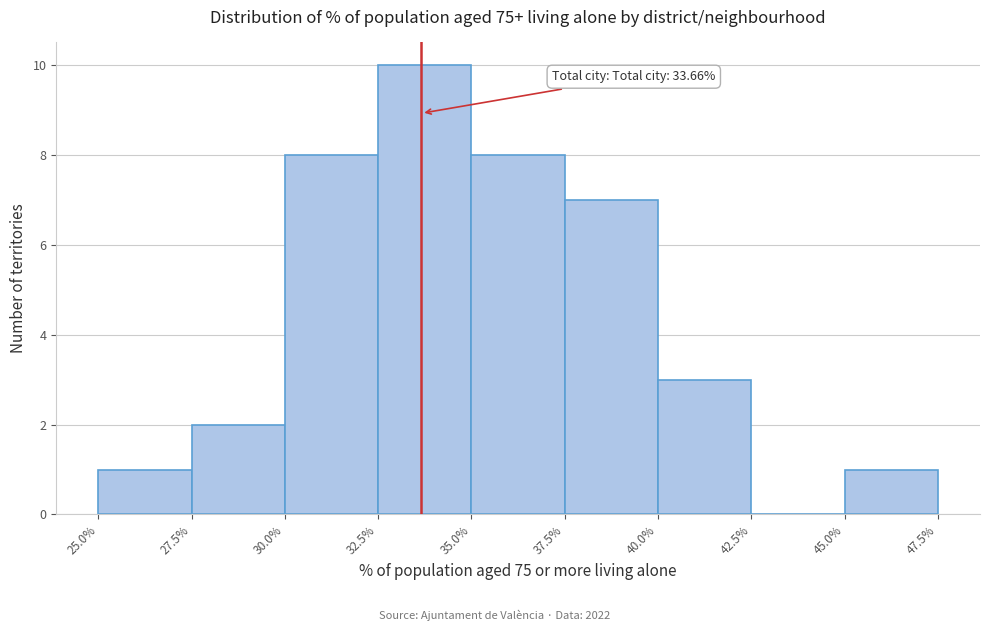

Over which range of the x-axis is the bar tallest?

32.5% to 35.0%